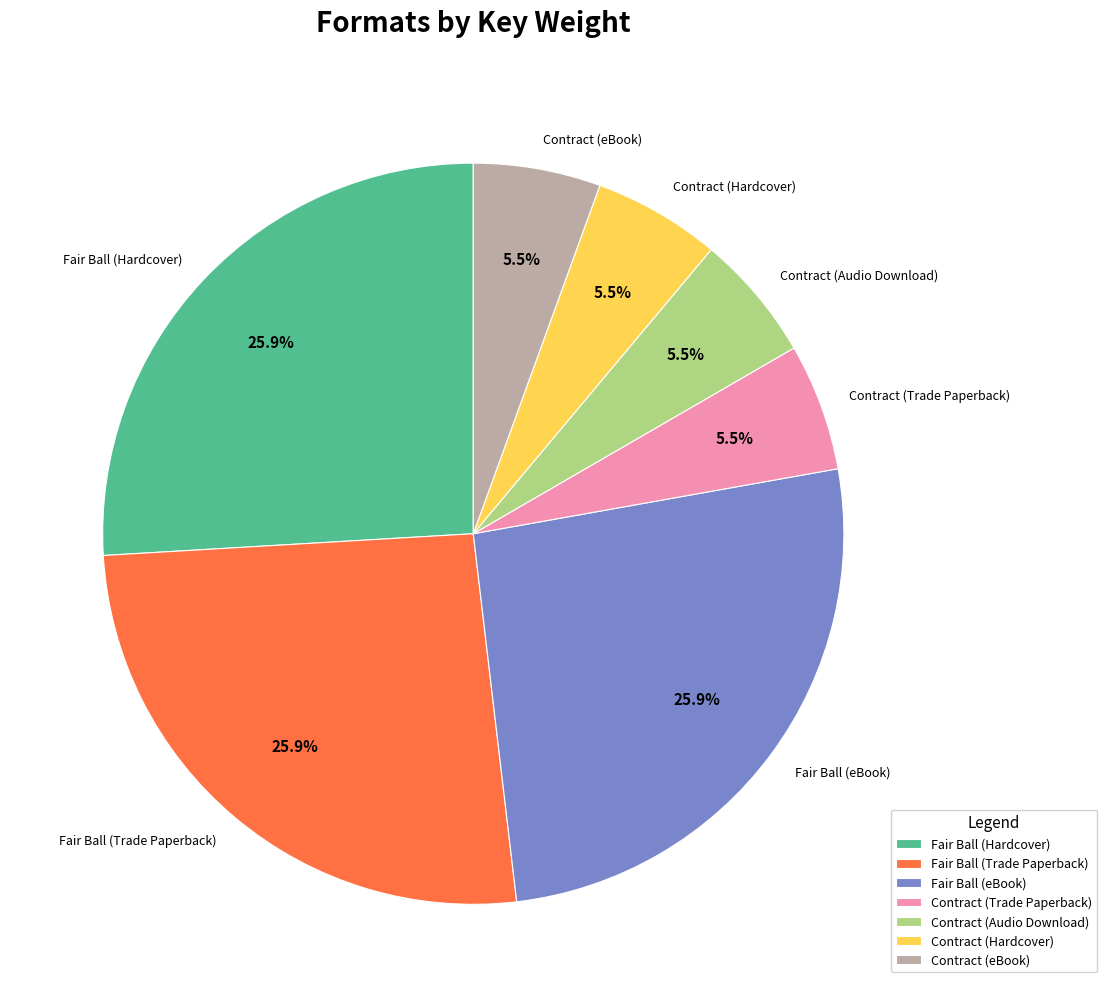

Is the sum of Contract (eBook) and Fair Ball (Hardcover) greater than half?

No